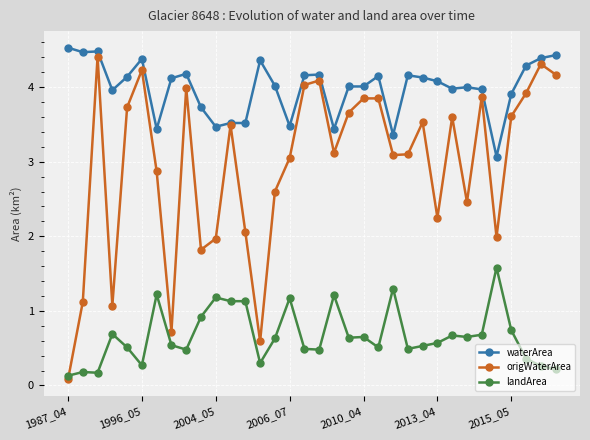

What is the maximum value shown in the chart?

4.5